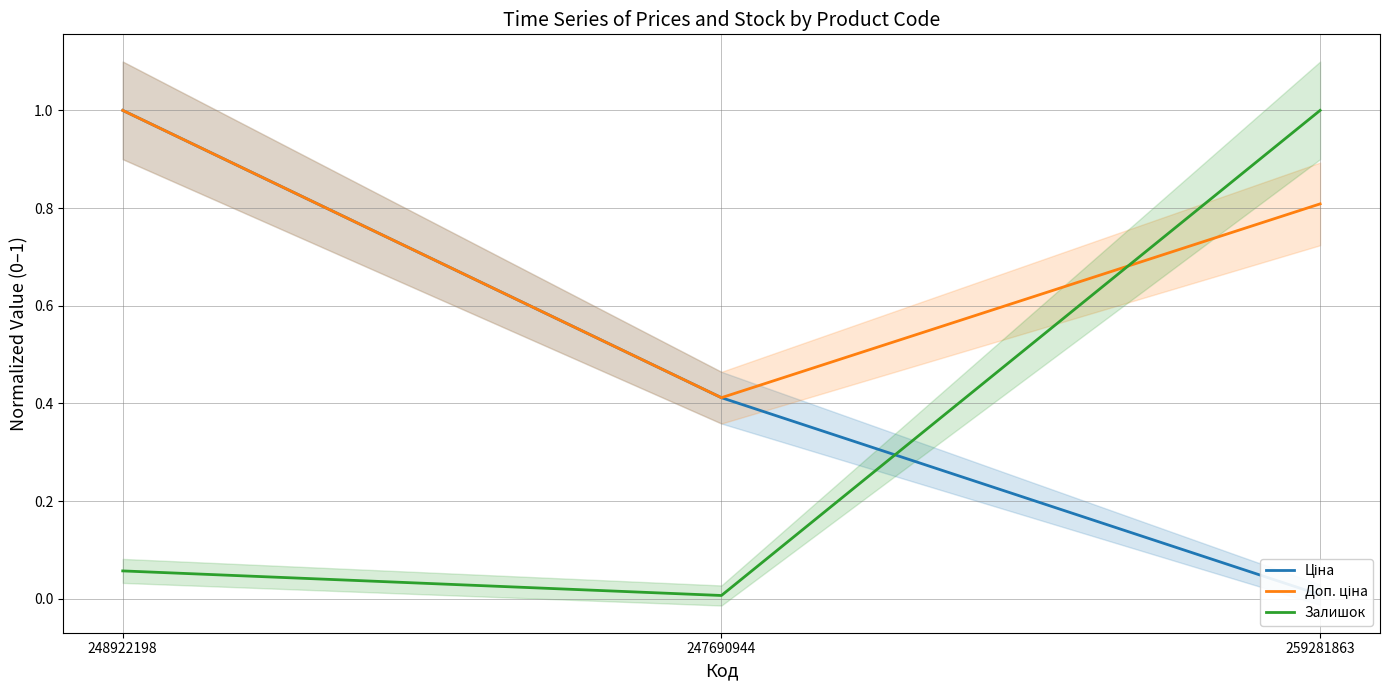

Reading right to left, list all the values displayed in this chart.

Ціна: 259281863=0.0	247690944=0.4	248922198=1.0
Доп. ціна: 259281863=0.8	247690944=0.4	248922198=1.0
Залишок: 259281863=1.0	247690944=0.0	248922198=0.1